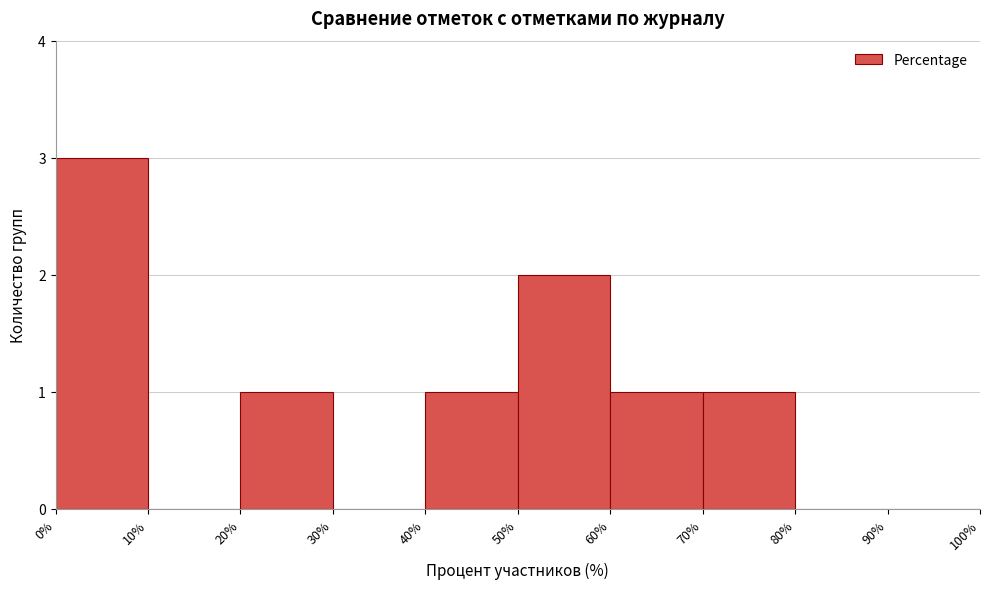

Reading left to right, transcribe this chart: for each bar, give the range it covers on the x-axis and its height. The values are not printed on the chart, so give them approximately, as read against the axis.

0% to 10%: 3
10% to 20%: 0
20% to 30%: 1
30% to 40%: 0
40% to 50%: 1
50% to 60%: 2
60% to 70%: 1
70% to 80%: 1
80% to 90%: 0
90% to 100%: 0